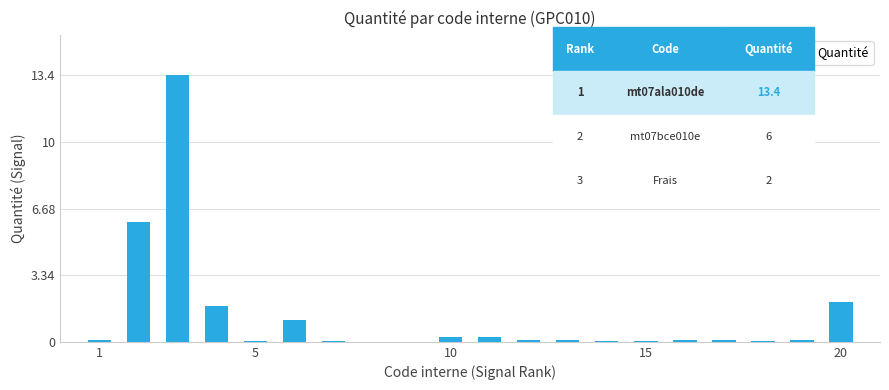

What is the greatest value displayed?

13.4